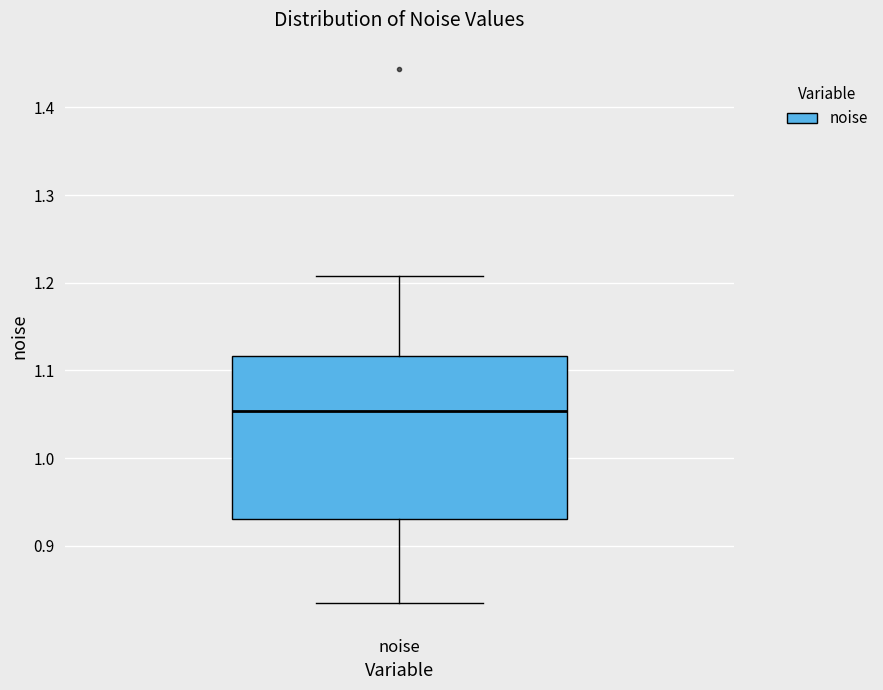

Transcribe this box plot: give where the median line is, the range the box spans, and where the two whiskers end, as read against the y-axis. The values are not printed on the chart, so give them approximately, as read against the axis.

median 1.05, box 0.93 to 1.12, whiskers 0.83 to 1.21